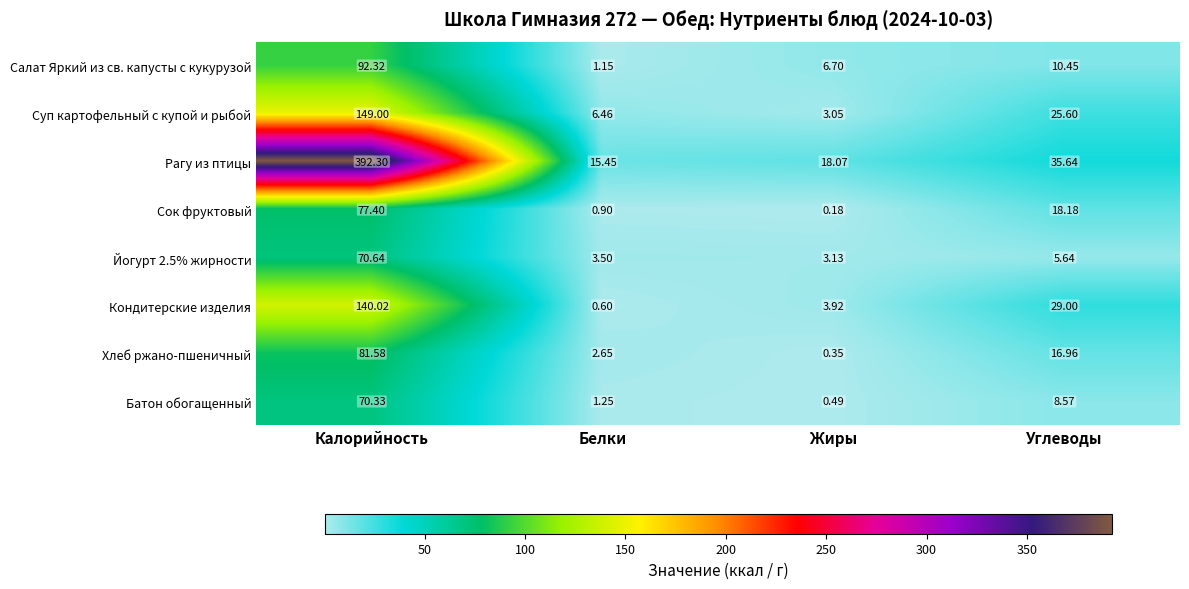

Which category has the lowest value across all series?

Жиры